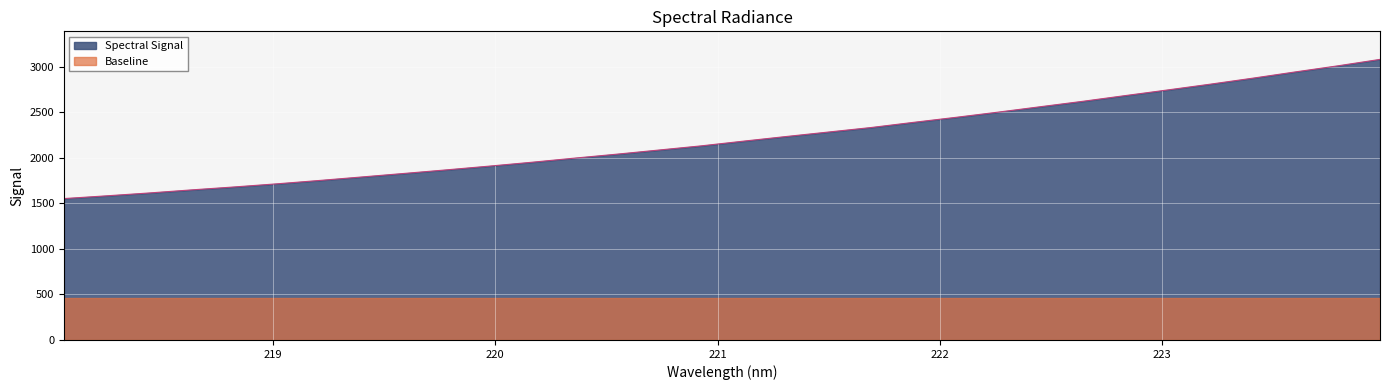

What is the value of the 11th point from the left?

1906.9